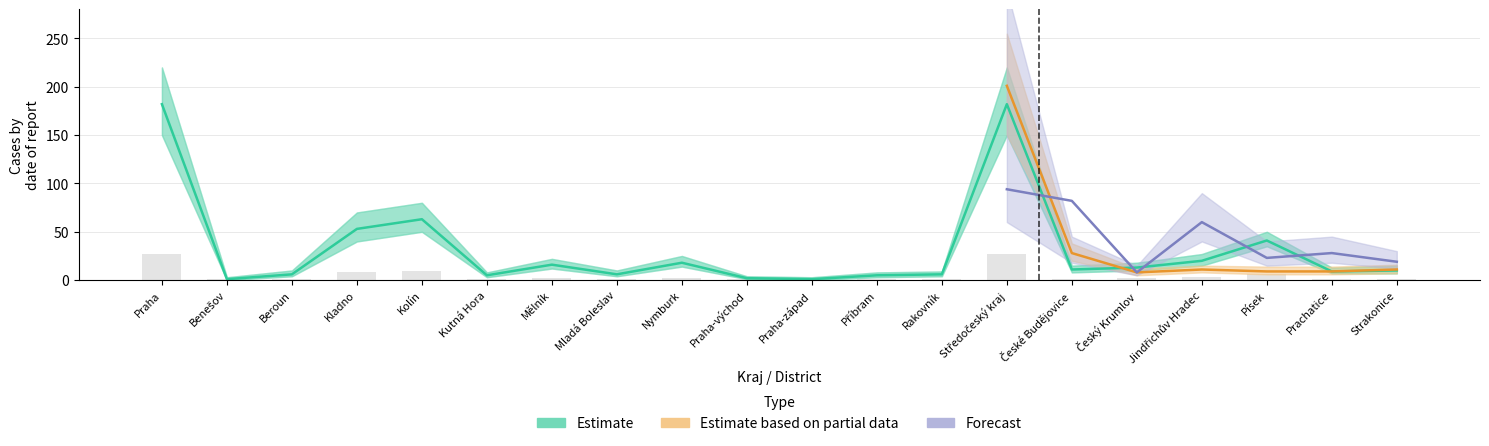

At Prachatice, list the series in order from largest to smallest.

Forecast, Estimate, Estimate based on partial data